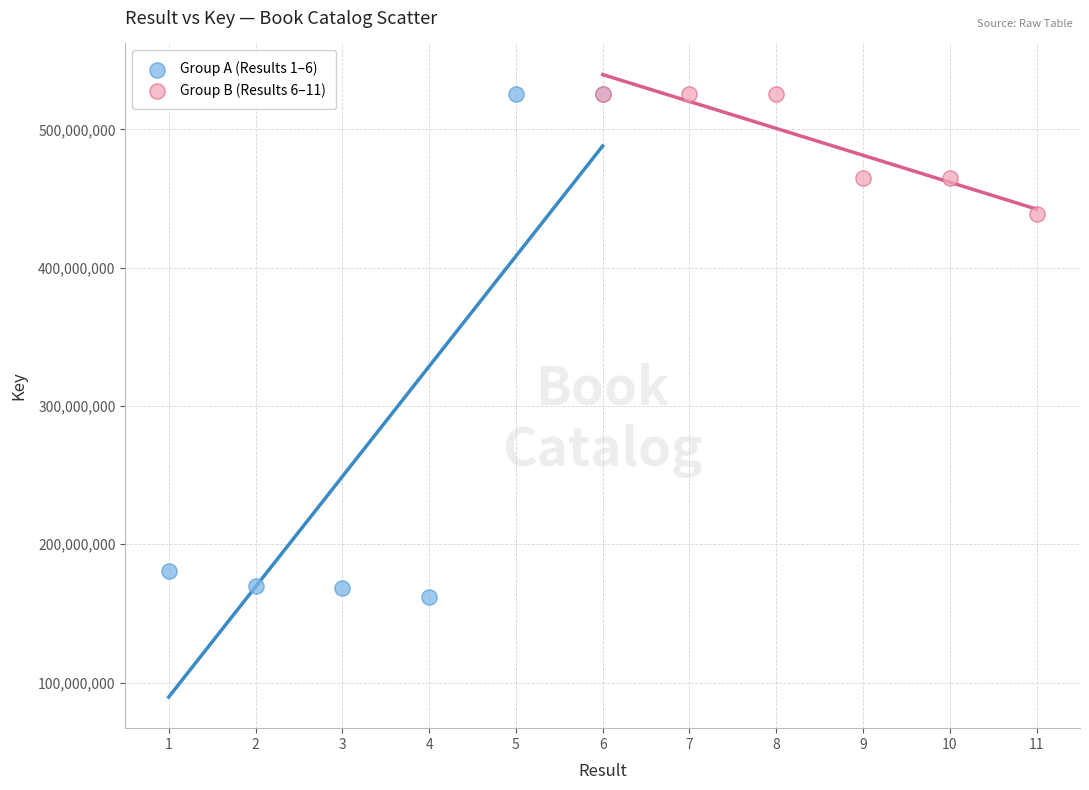

What are all the series names shown in the legend?

Group A (Results 1–6), Group B (Results 6–11)